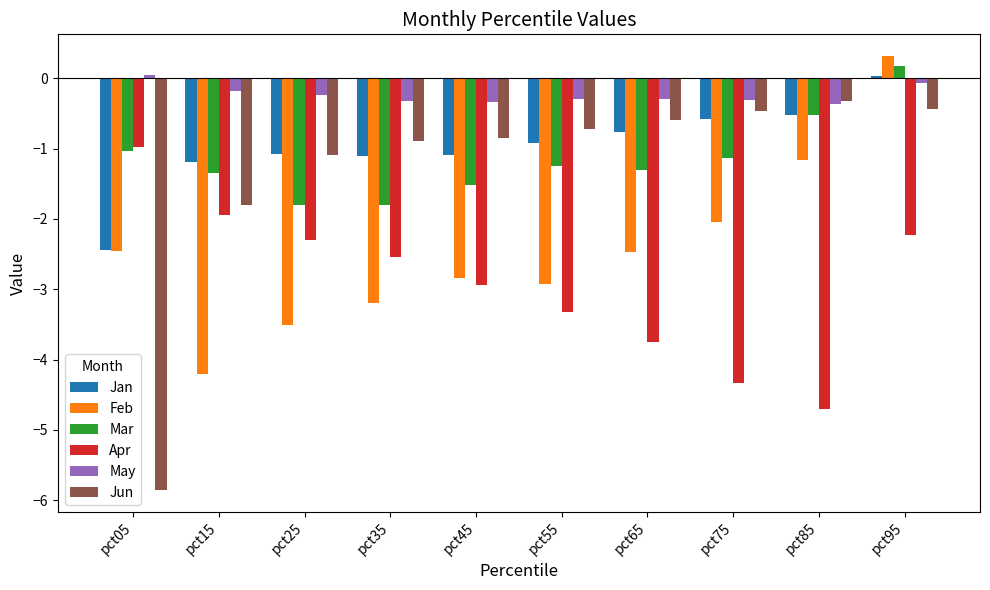

What is the greatest value displayed?

0.3